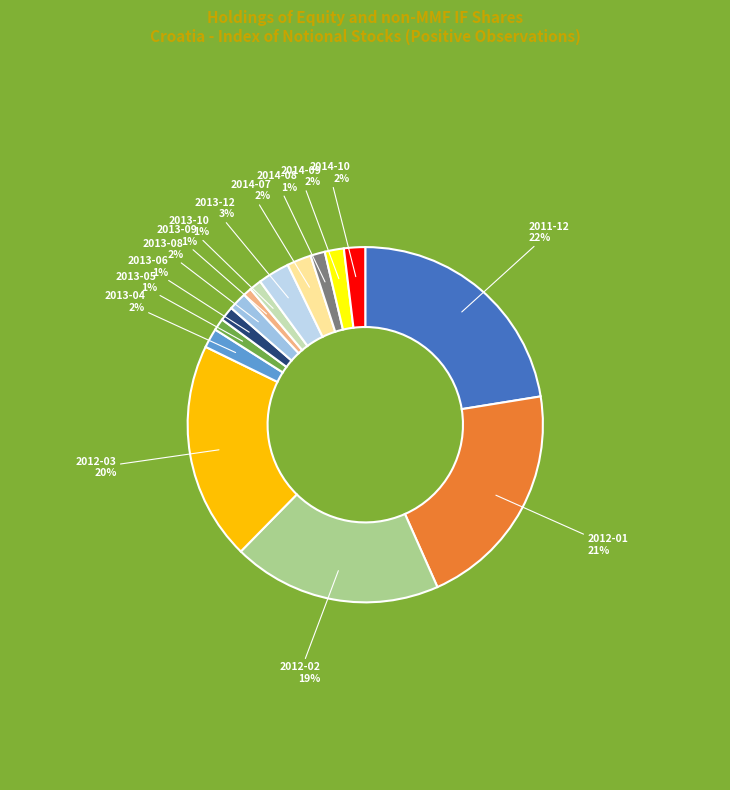

Which category has the biggest portion of the pie?

2011-12